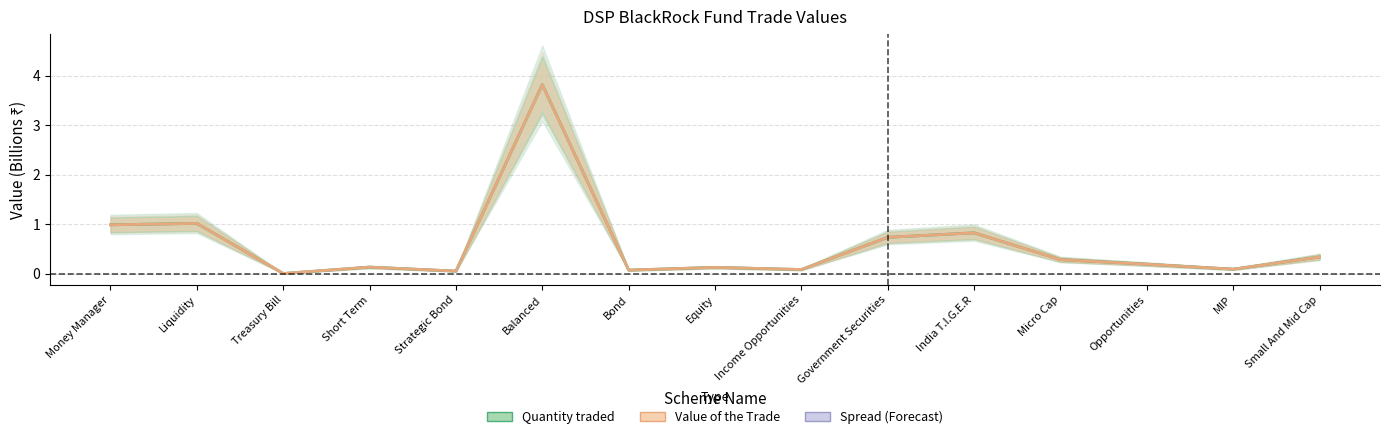

Between Money Manager and Opportunities, which is larger?

Money Manager